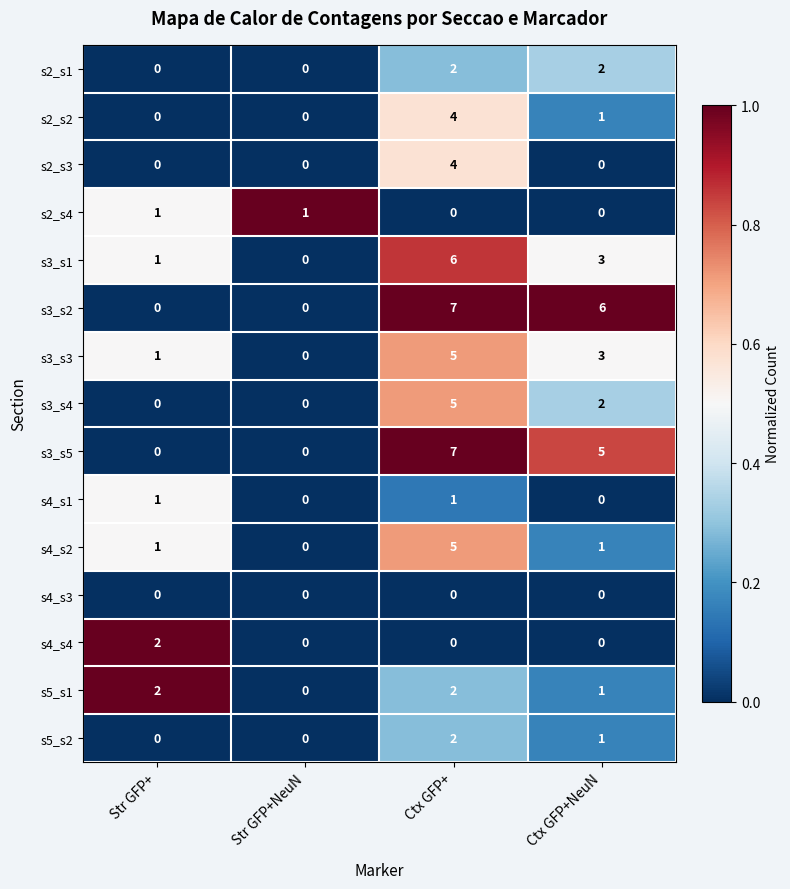

Which category has the lowest value in the s3_s1 series?

Str GFP+NeuN